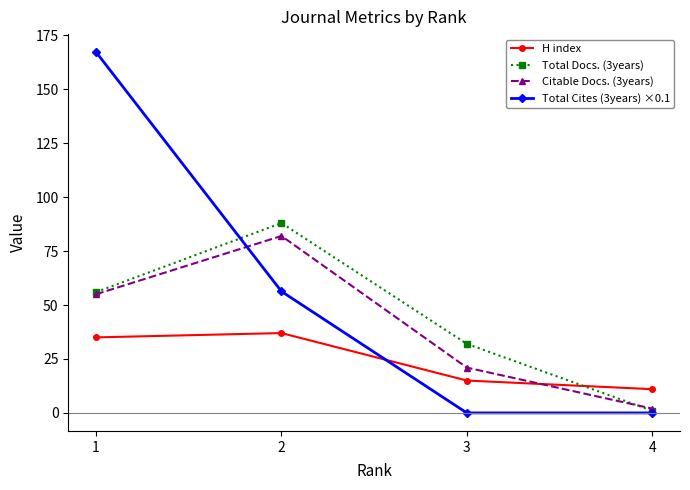

At how many categories does at least one series exceed 101?

1